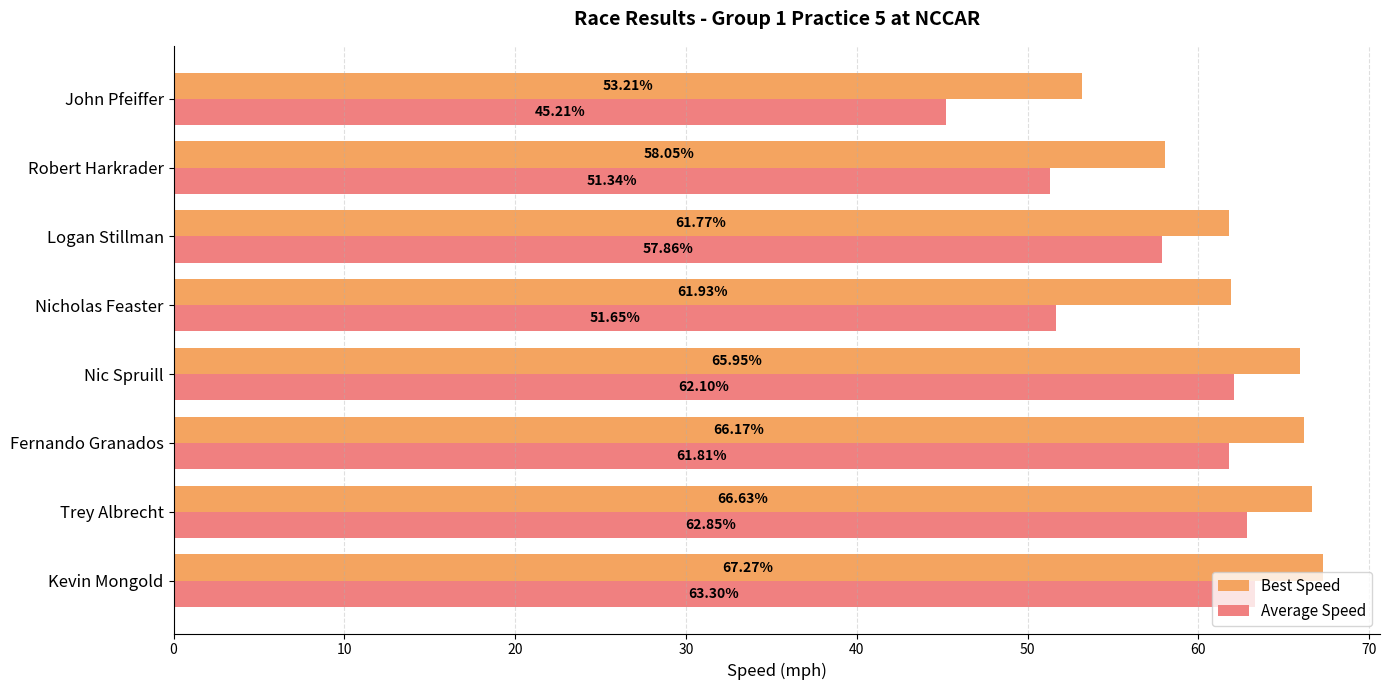

Which category has the lowest value in the Average Speed series?

John Pfeiffer